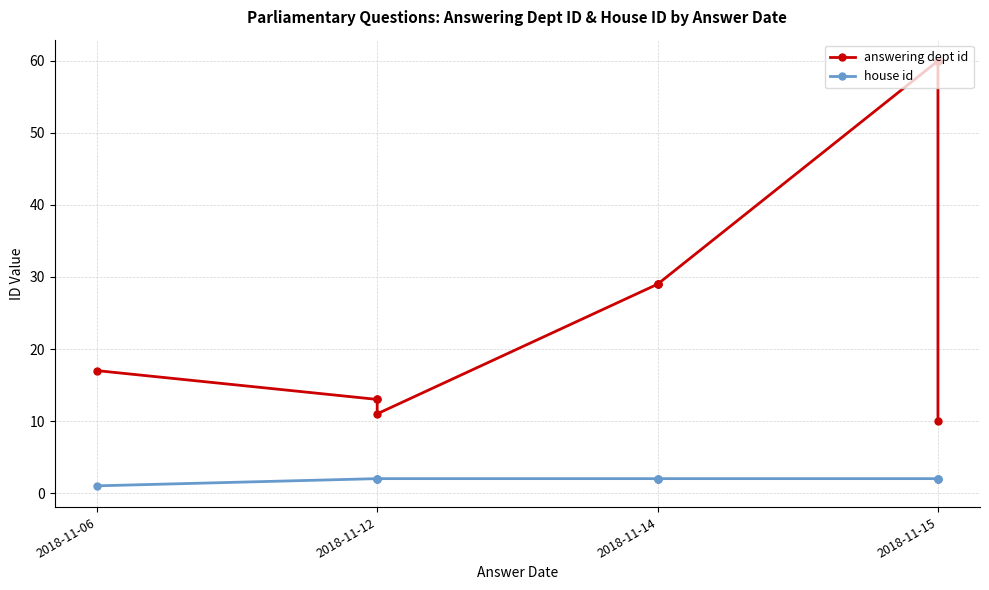

True or false: house id and answering dept id cross at least once.

False